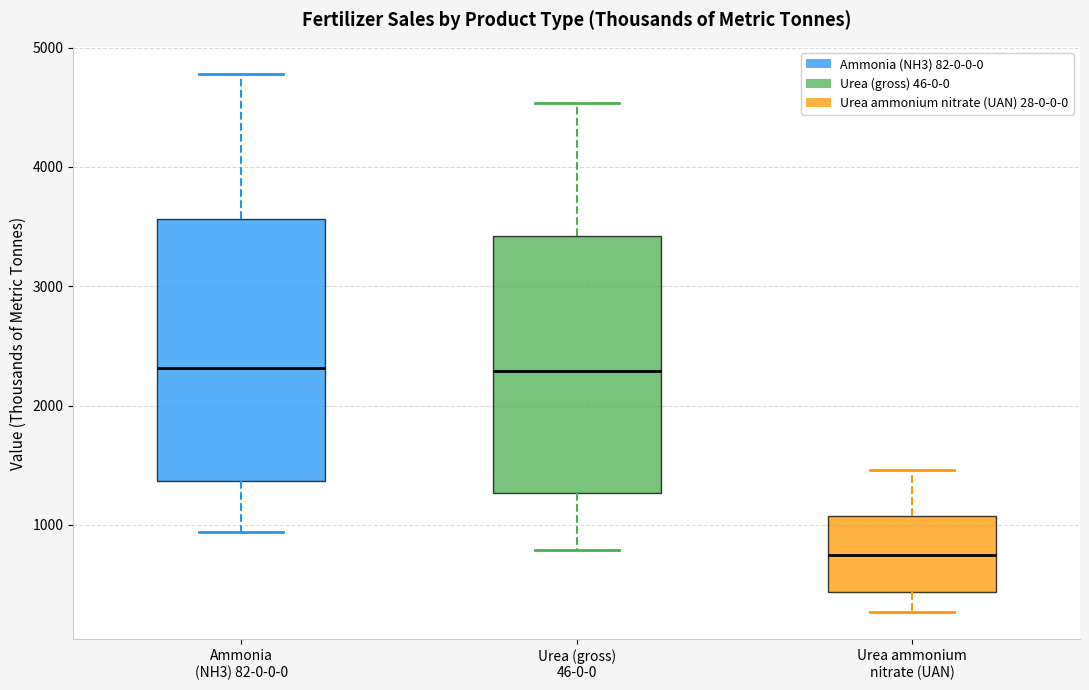

Where does the lower whisker of the box for Urea ammonium nitrate (UAN) end on the y-axis? The values are not printed on the chart, so give them approximately, as read against the axis.

300